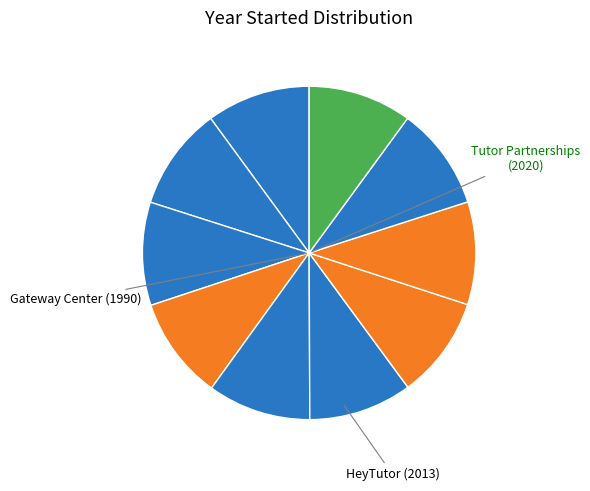

How many segments does this pie chart have?

10